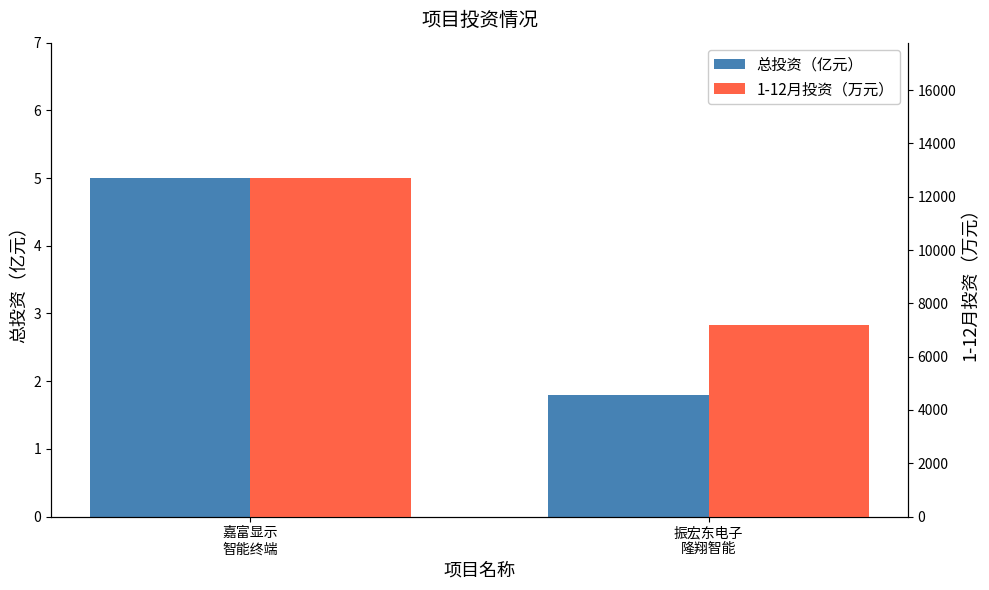

How many distinct data groups are displayed?

2